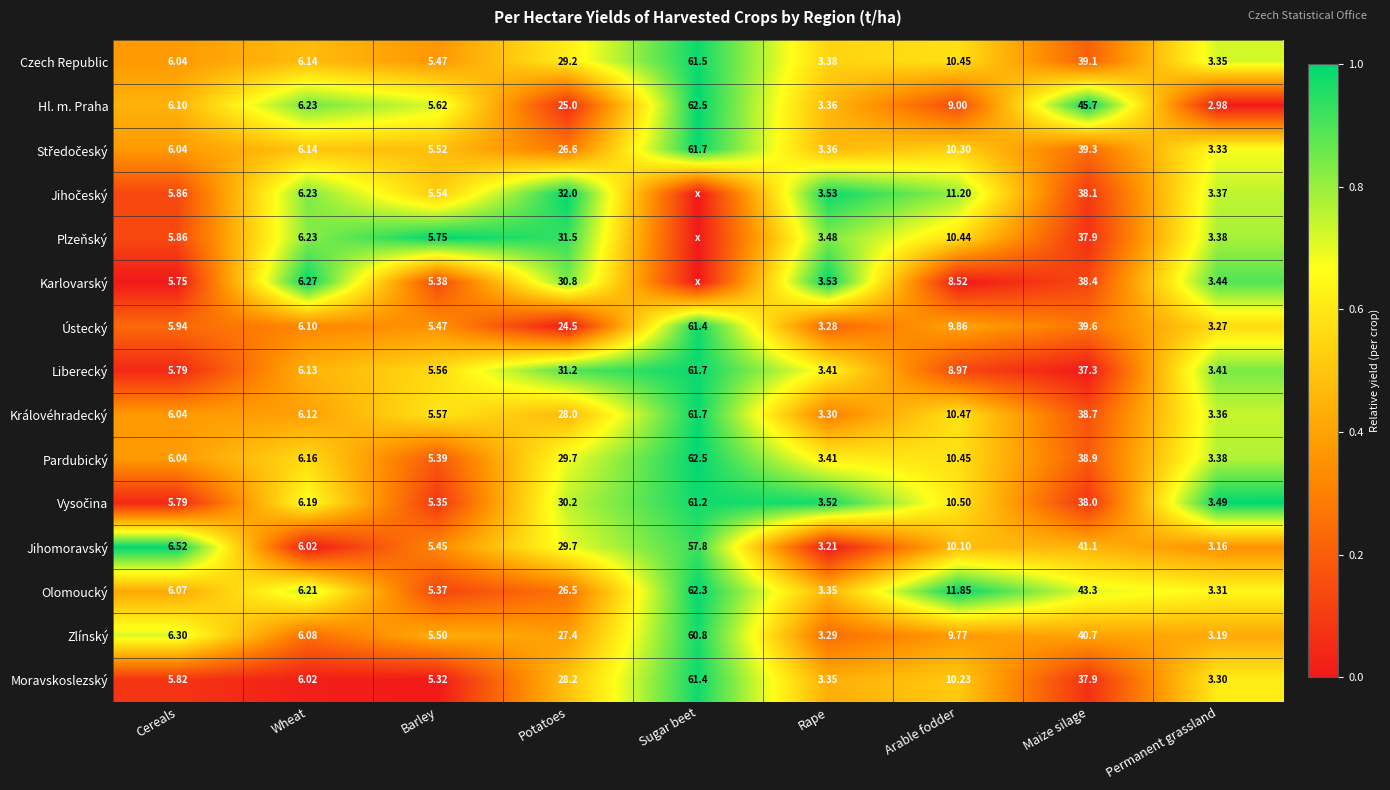

Is the value of Zlínský at Maize silage greater than the value of Liberecký at Potatoes?

Yes